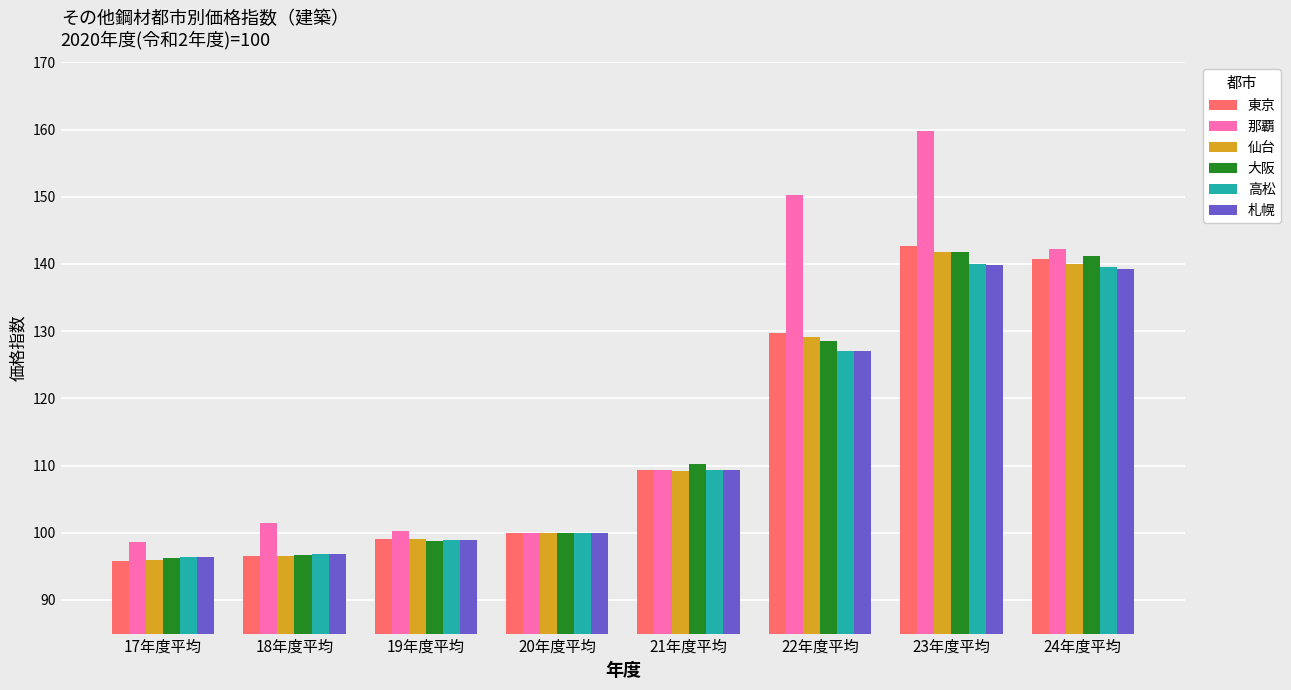

How many values in the 大阪 series are below 110?

4